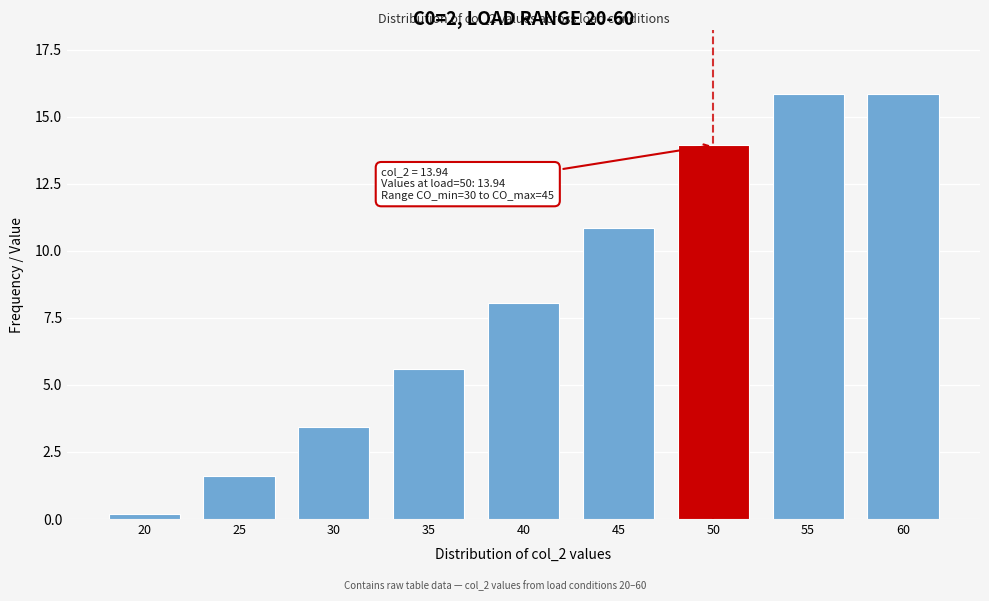

Reading left to right, transcribe all the data shown in this chart.

0.2	1.6	3.4	5.6	8.1	10.8	13.9	15.8	15.8